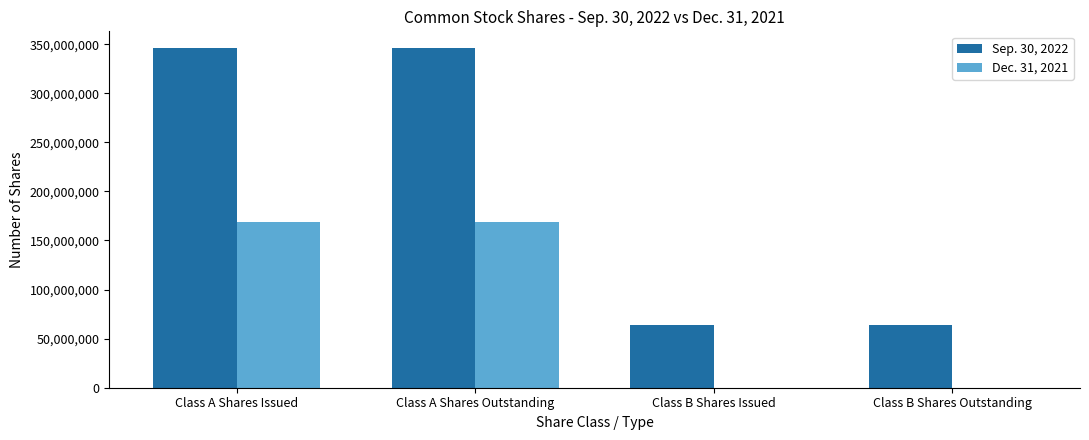

What value does the Dec. 31, 2021 series have at Class A Shares Outstanding, to the nearest 50?

168693300